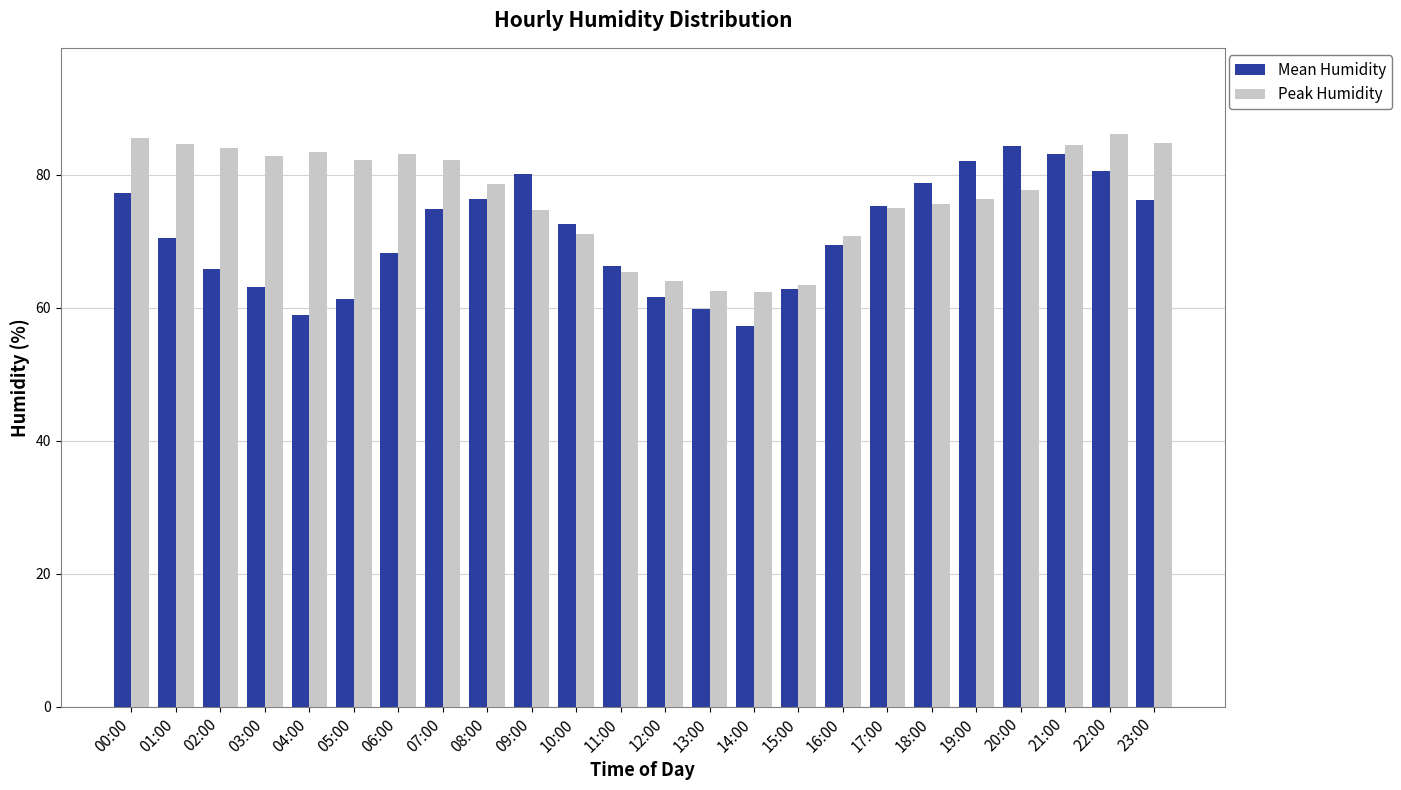

What is the minimum value for Mean Humidity?

57.2